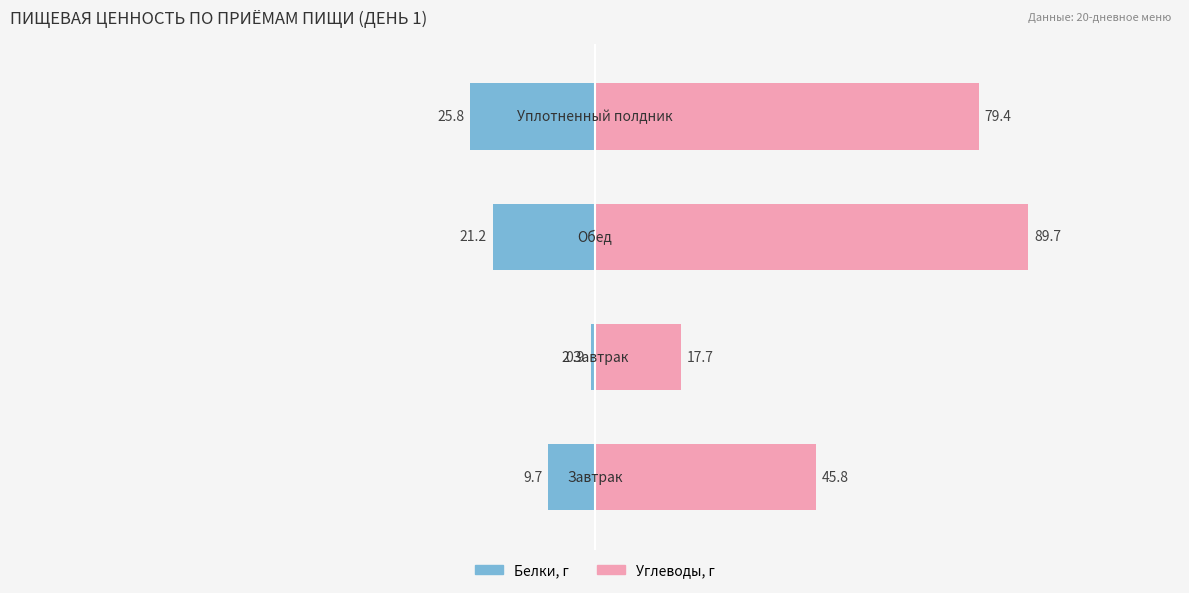

Rank the categories by Углеводы, г value from lowest to highest.

1, 0, 3, 2